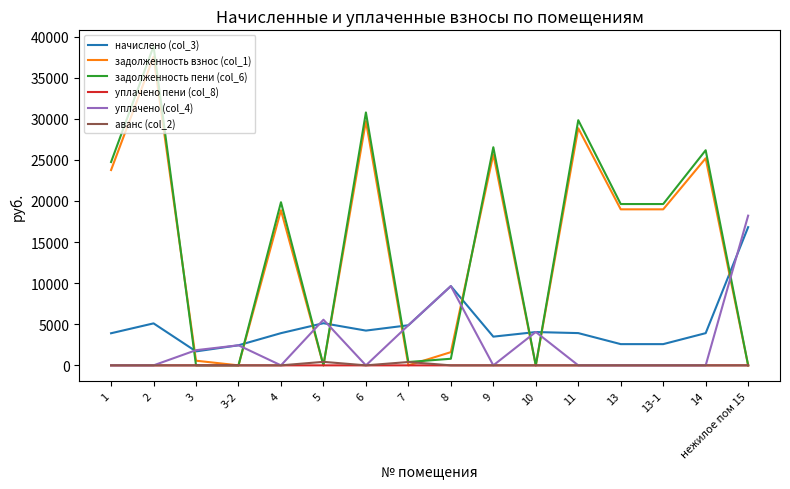

How many distinct data groups are displayed?

6